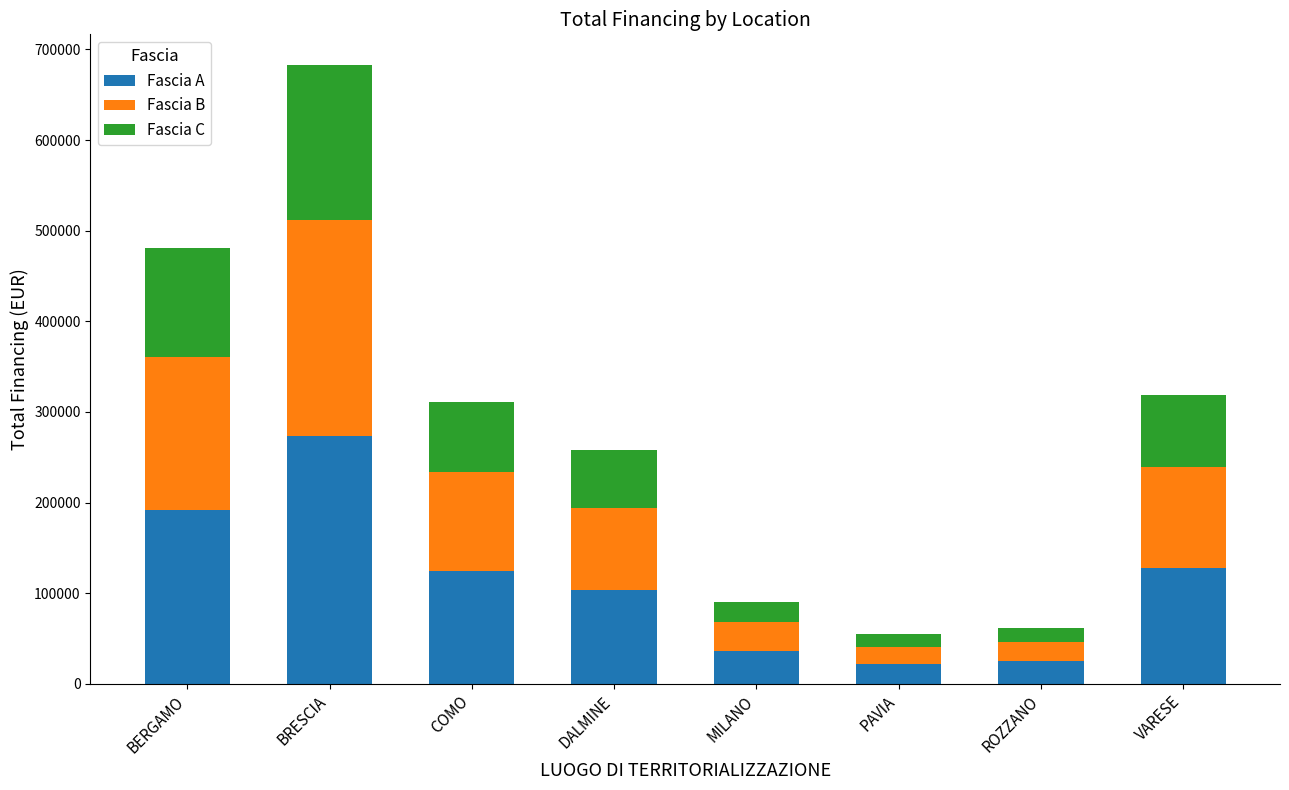

Are the bars horizontal?

No